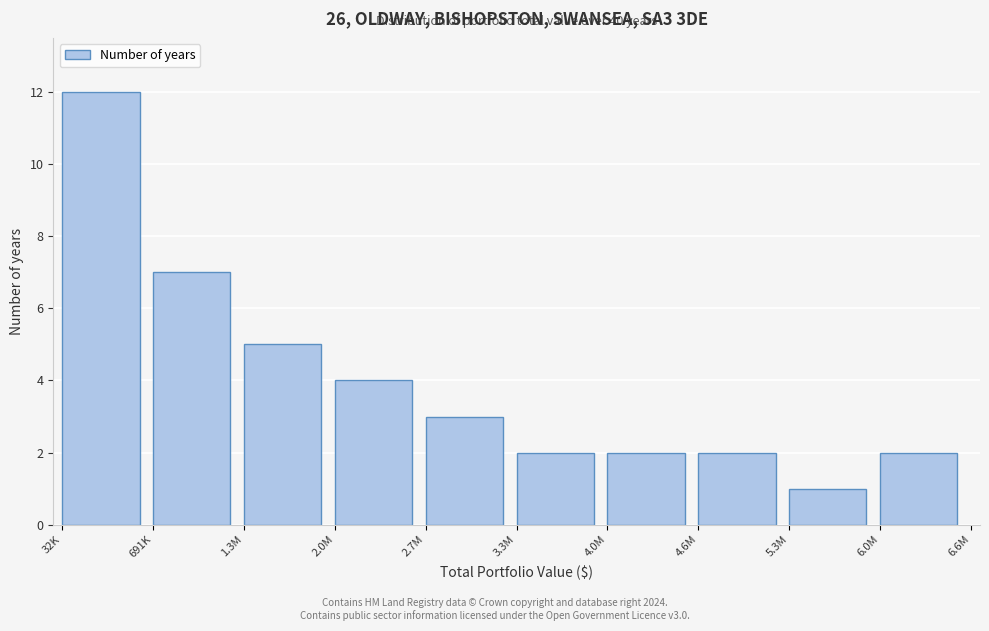

Reading left to right, extract all data points from this chart.

32K=12	691K=7	1.3M=5	2.0M=4	2.7M=3	3.3M=2	4.0M=2	4.6M=2	5.3M=1	6.0M=2